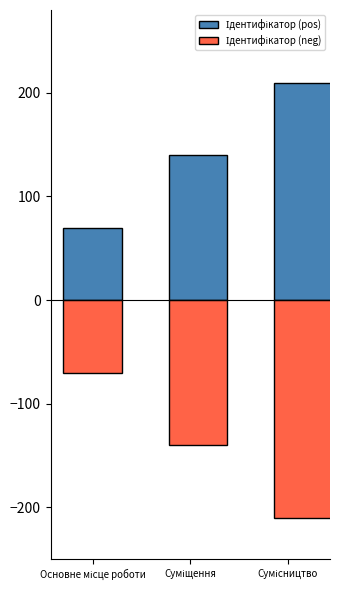

Reading left to right, extract all data points from this chart.

Ідентифікатор (pos): 70	140	210
Ідентифікатор (neg): -70	-140	-210